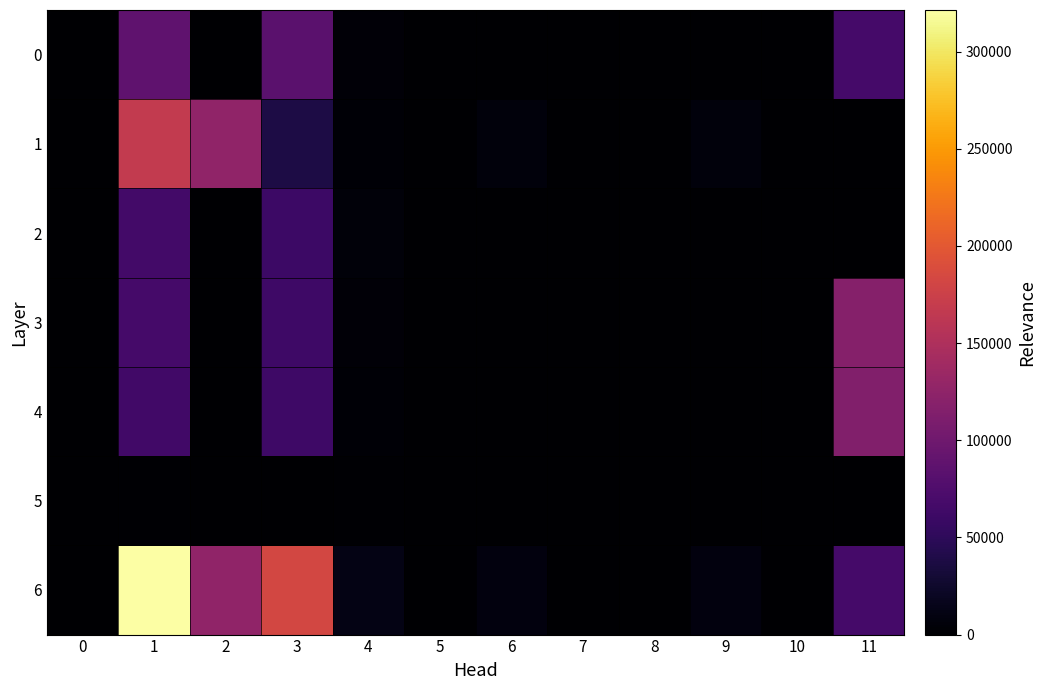

Count the number of data series in this chart.

7